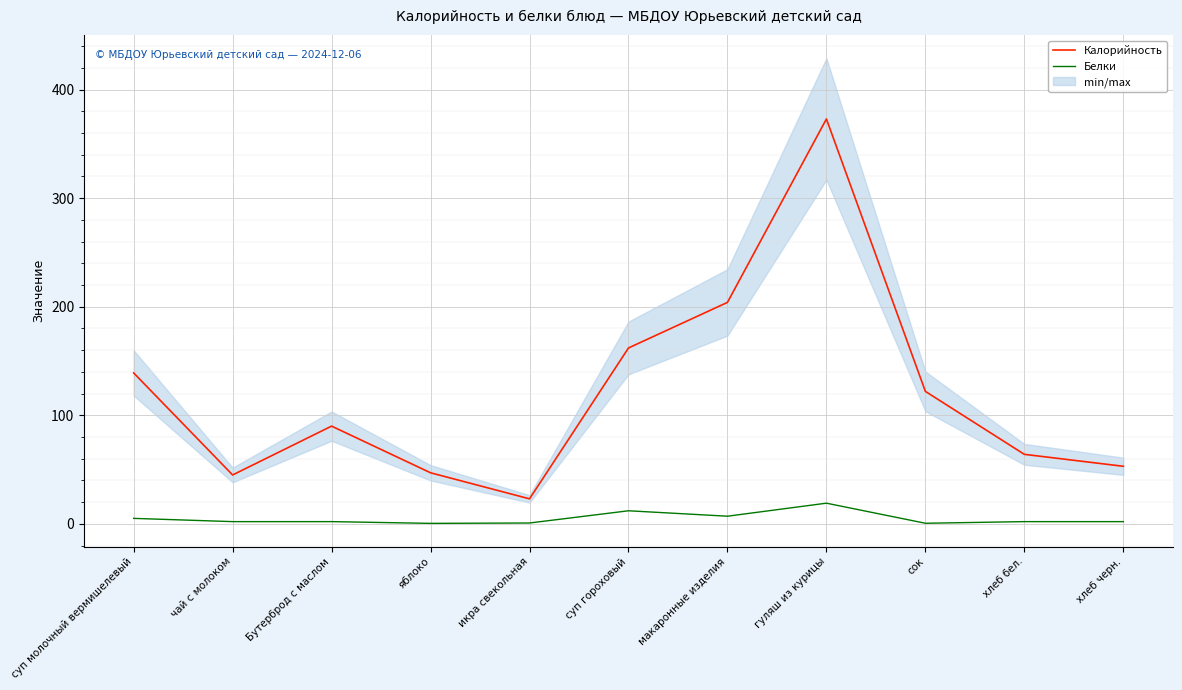

Is it true that Белки equals 12.3 at макаронные изделия?

False